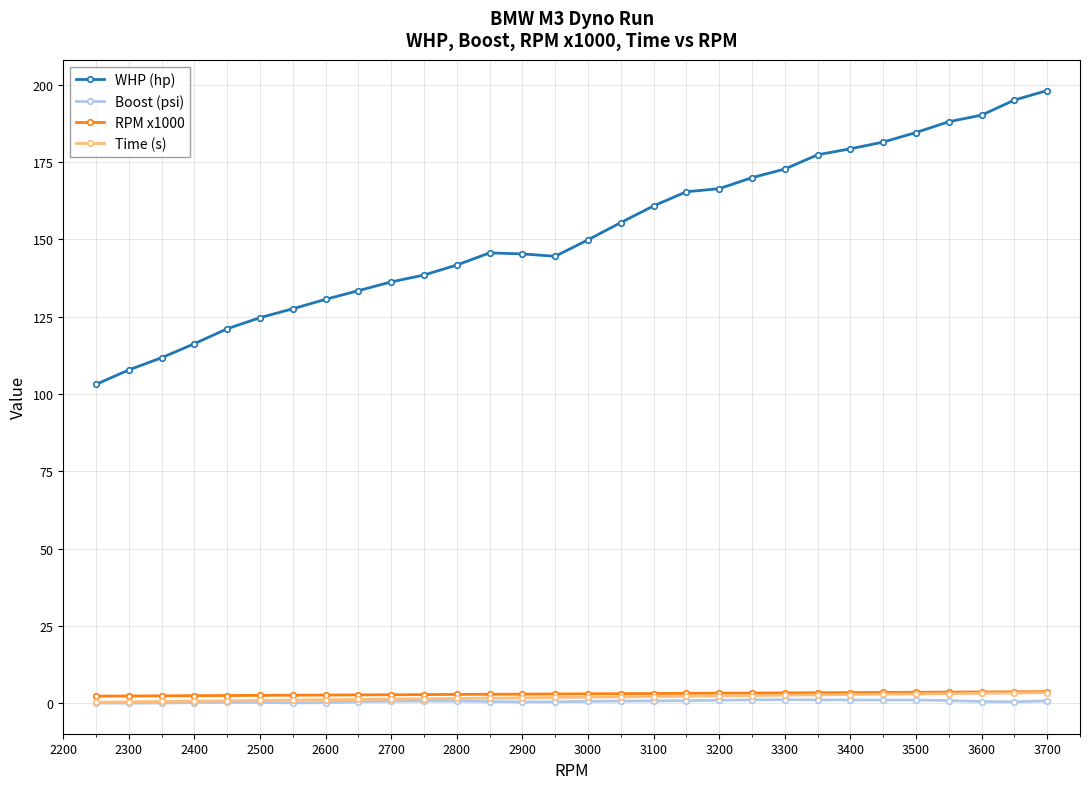

True or false: Boost (psi) has more than 0 interior local peaks.

True